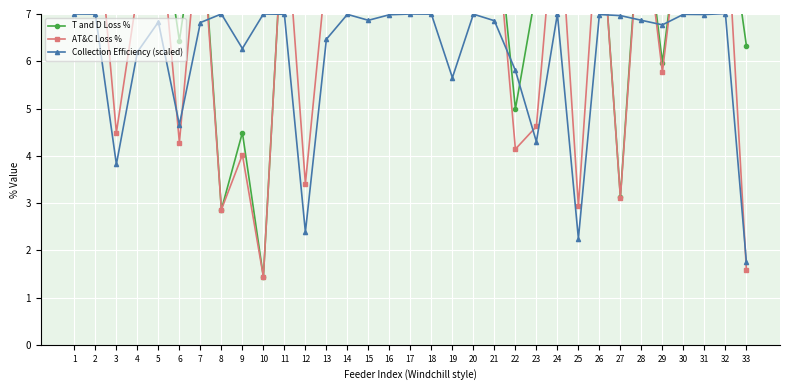

What is the value of the AT&C Loss % point at the 30th from the left?

9.5